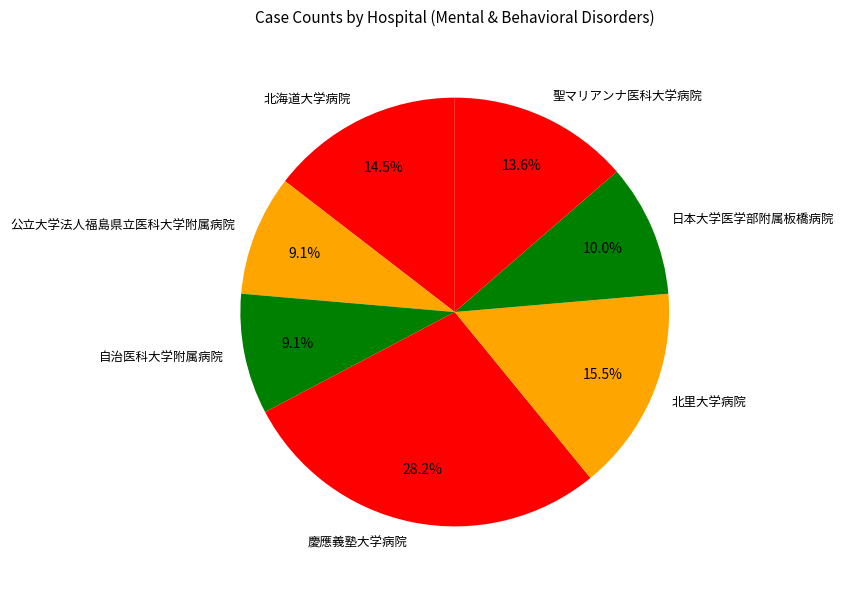

To the nearest percent, what is the average slice percentage?

14%